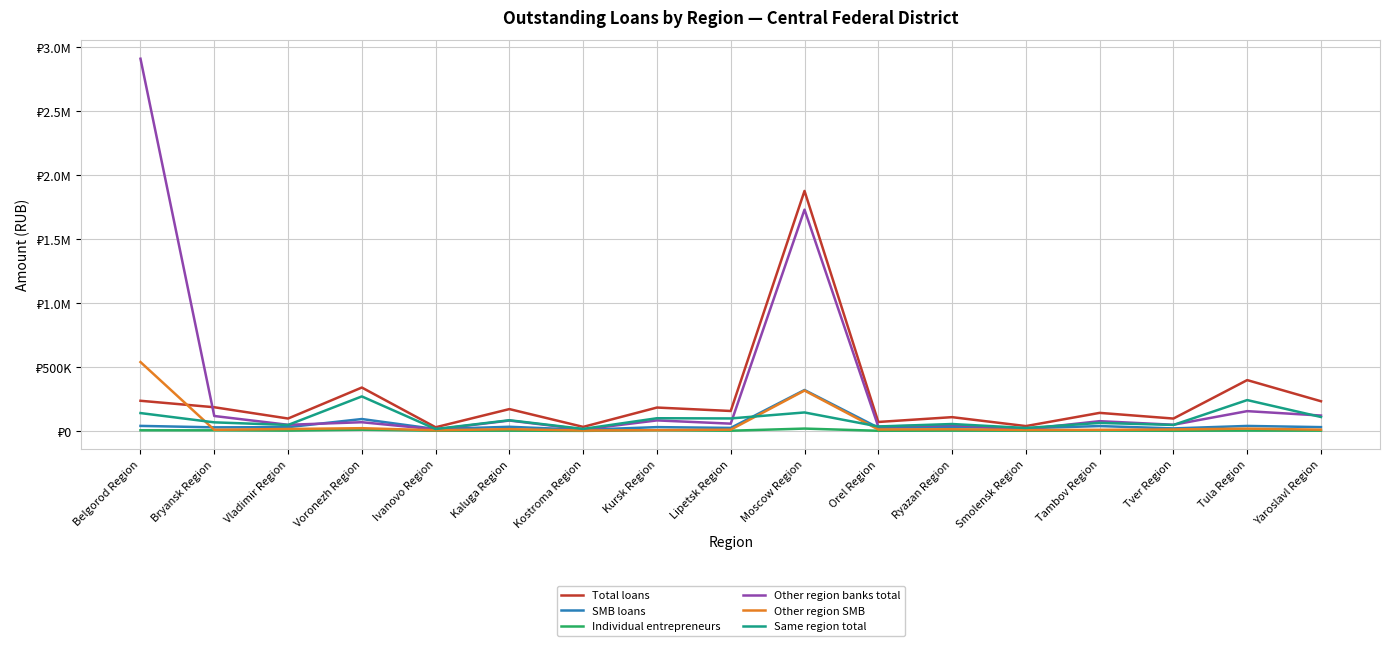

What is the value of the Other region SMB point at the 8th from the left?

7405